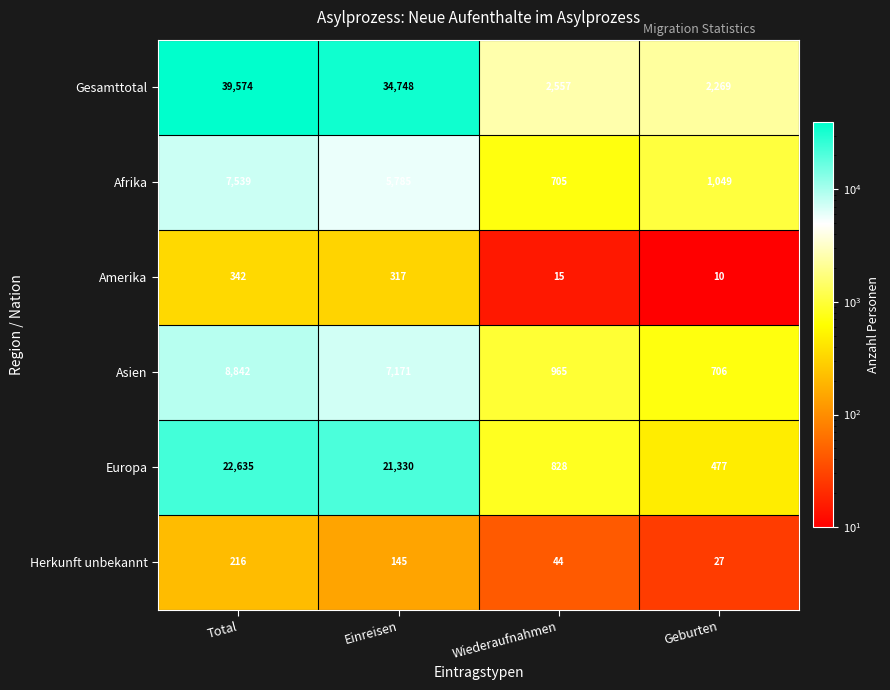

What is the smallest value displayed?

10